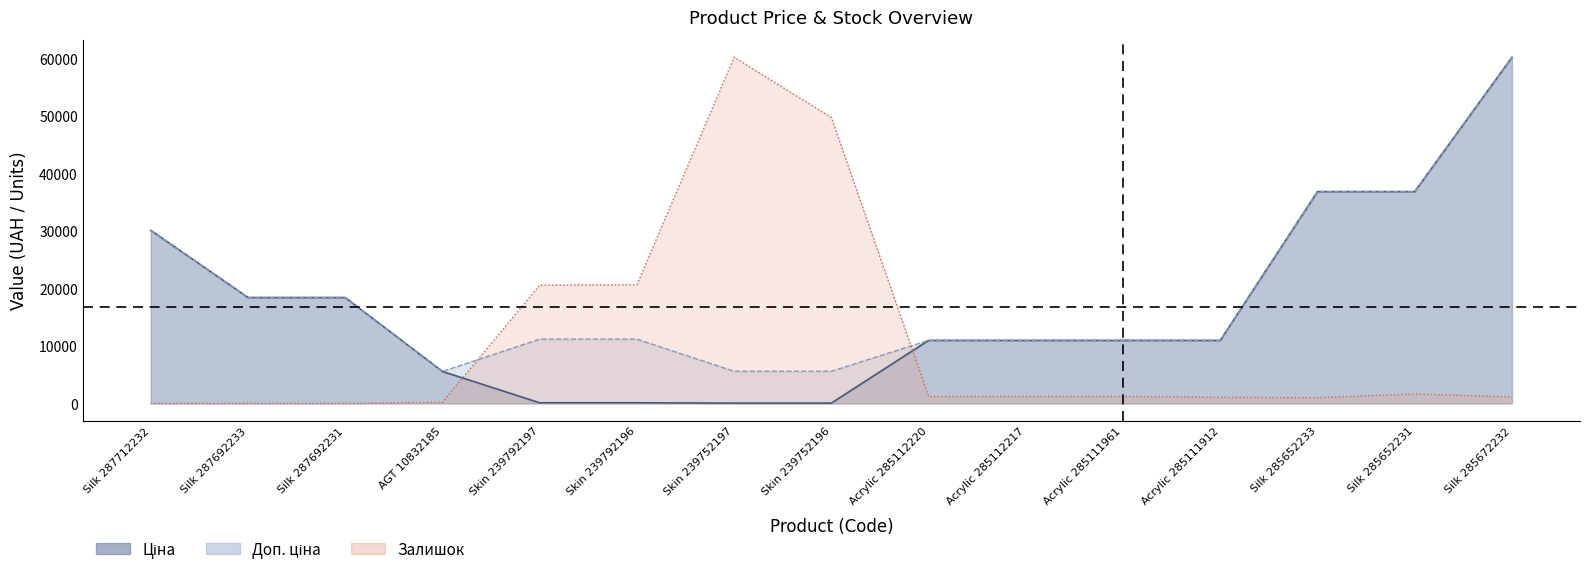

Which series has the widest spread of values?

Залишок